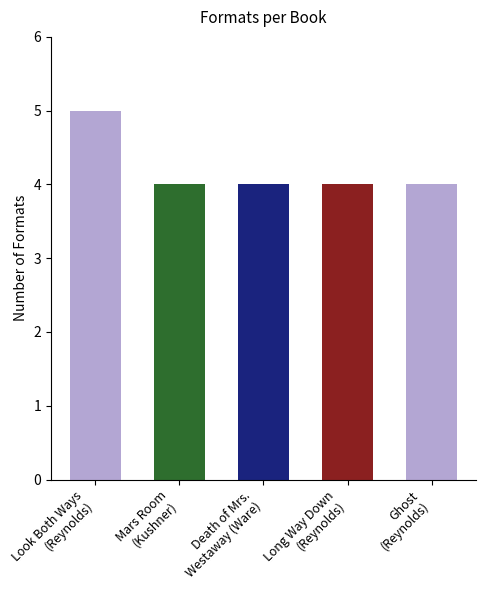

At which category does the chart reach its peak across all series?

Look Both Ways
(Reynolds)